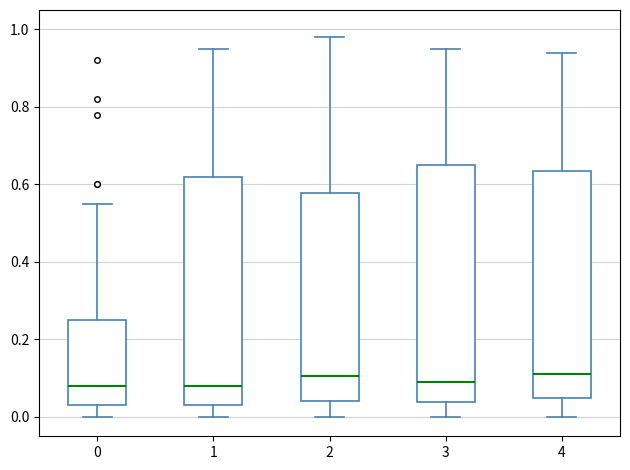

Reading left to right, transcribe this box plot: for each box, give where its median line is, the range the box spans, and where its two whiskers end, as read against the y-axis. The values are not printed on the chart, so give them approximately, as read against the axis.

0: median 0.08, box 0.04 to 0.26, whiskers 0.00 to 0.56
1: median 0.08, box 0.04 to 0.62, whiskers 0.00 to 0.96
2: median 0.10, box 0.04 to 0.58, whiskers 0.00 to 0.98
3: median 0.10, box 0.04 to 0.66, whiskers 0.00 to 0.96
4: median 0.12, box 0.04 to 0.64, whiskers 0.00 to 0.94